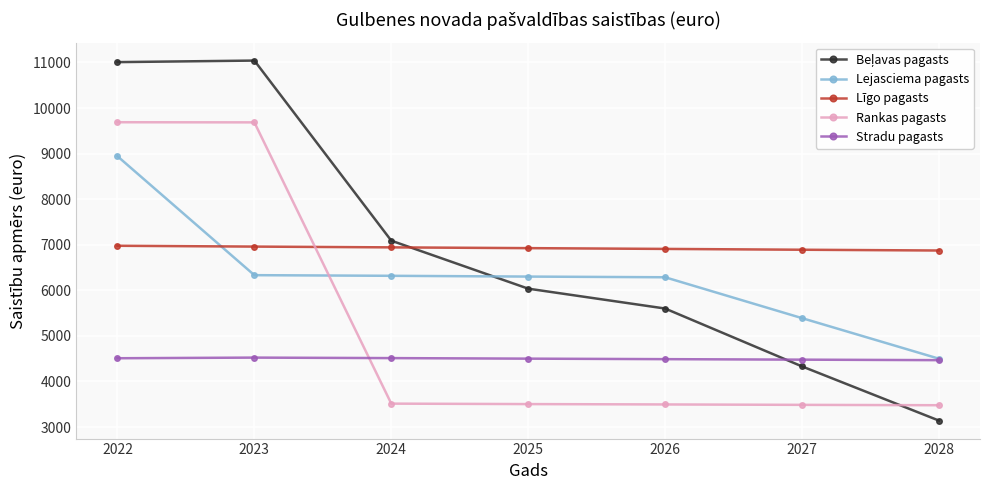

What is the spread (max minus min) of values at 2026?

3413